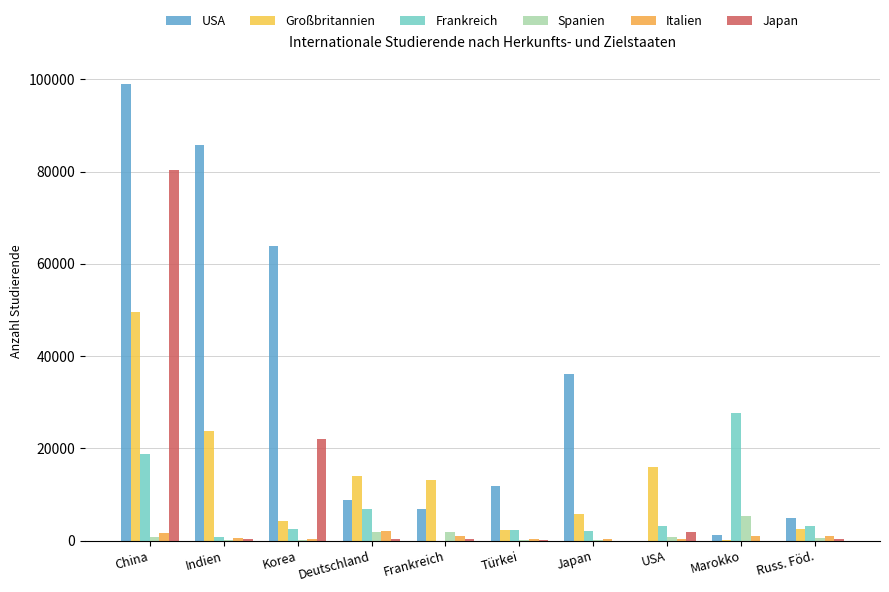

Reading left to right, transcribe all the data shown in this chart.

USA: China=98958	Indien=85687	Korea=63772	Deutschland=8847	Frankreich=6852	Türkei=11760	Japan=36062	USA=0	Marokko=1229	Russ. Föd.=4856
Großbritannien: China=49594	Indien=23833	Korea=4311	Deutschland=14011	Frankreich=13068	Türkei=2233	Japan=5706	USA=15956	Marokko=212	Russ. Föd.=2580
Frankreich: China=18836	Indien=891	Korea=2449	Deutschland=6947	Frankreich=0	Türkei=2339	Japan=2071	USA=3165	Marokko=27684	Russ. Föd.=3219
Spanien: China=867	Indien=128	Korea=100	Deutschland=1854	Frankreich=1907	Türkei=71	Japan=192	USA=728	Marokko=5328	Russ. Föd.=696
Italien: China=1678	Indien=589	Korea=338	Deutschland=2067	Frankreich=1083	Türkei=384	Japan=316	USA=481	Marokko=1017	Russ. Föd.=930
Japan: China=80231	Indien=434	Korea=22109	Deutschland=404	Frankreich=445	Türkei=168	Japan=0	USA=1888	Marokko=47	Russ. Föd.=375